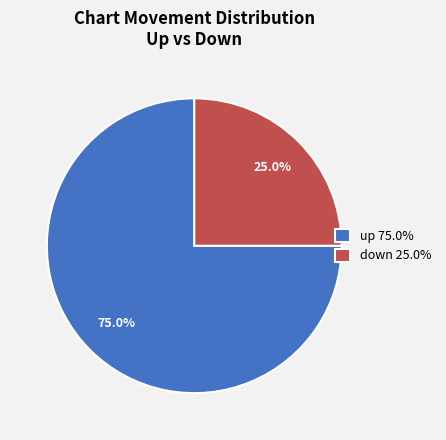

Rank the categories by value from highest to lowest.

up, down